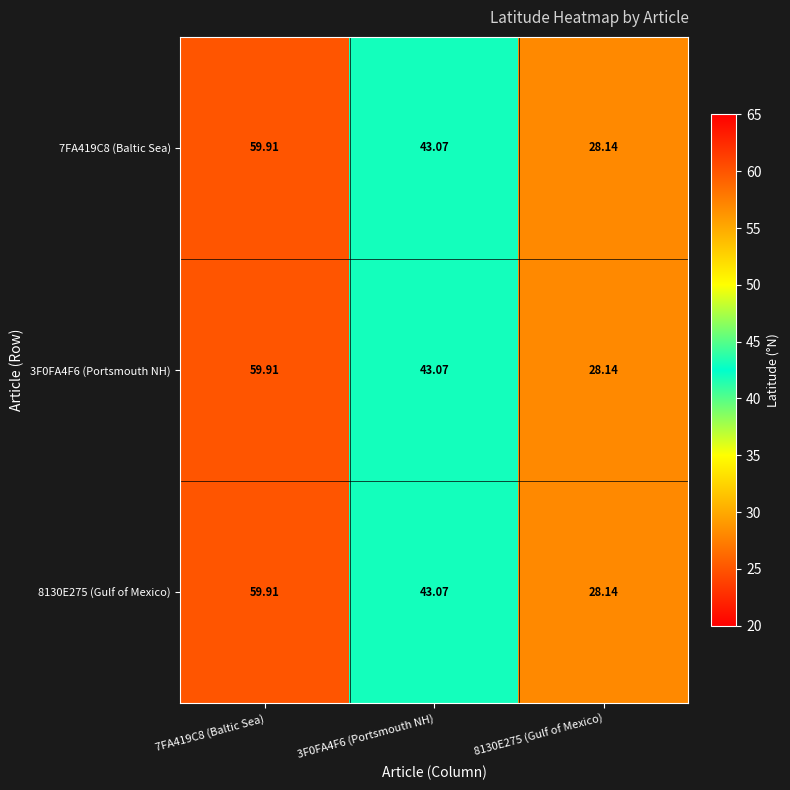

What is the smallest value displayed?

28.1